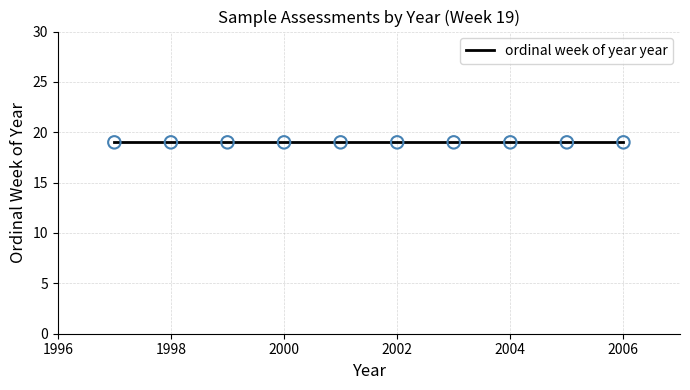

Which has a higher value, 19 or 19?

19